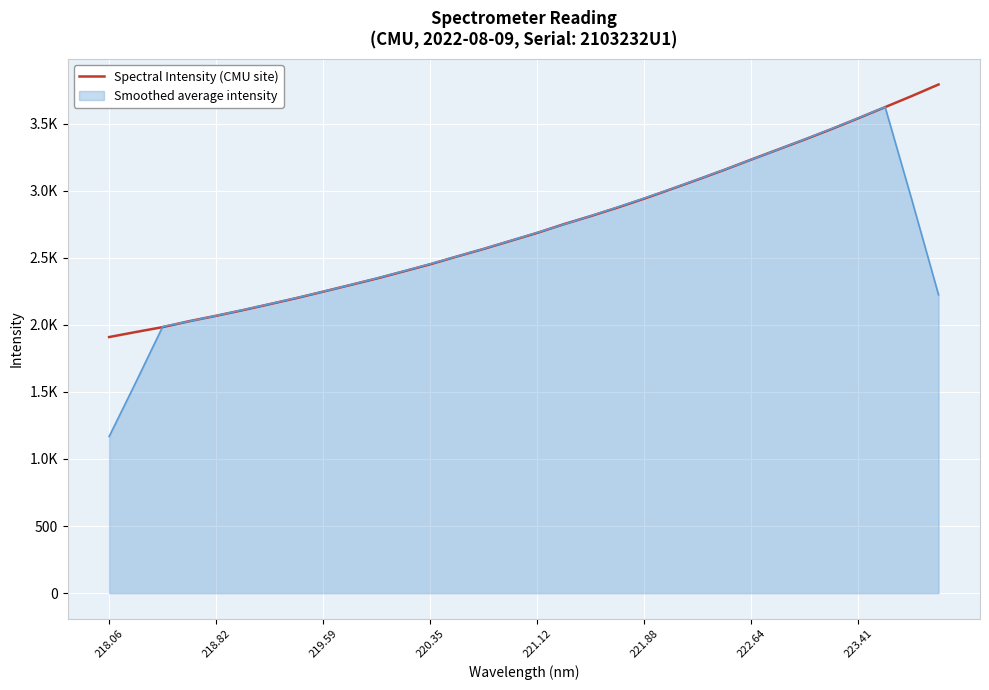

Does the chart display data point markers on the line(s)?

No